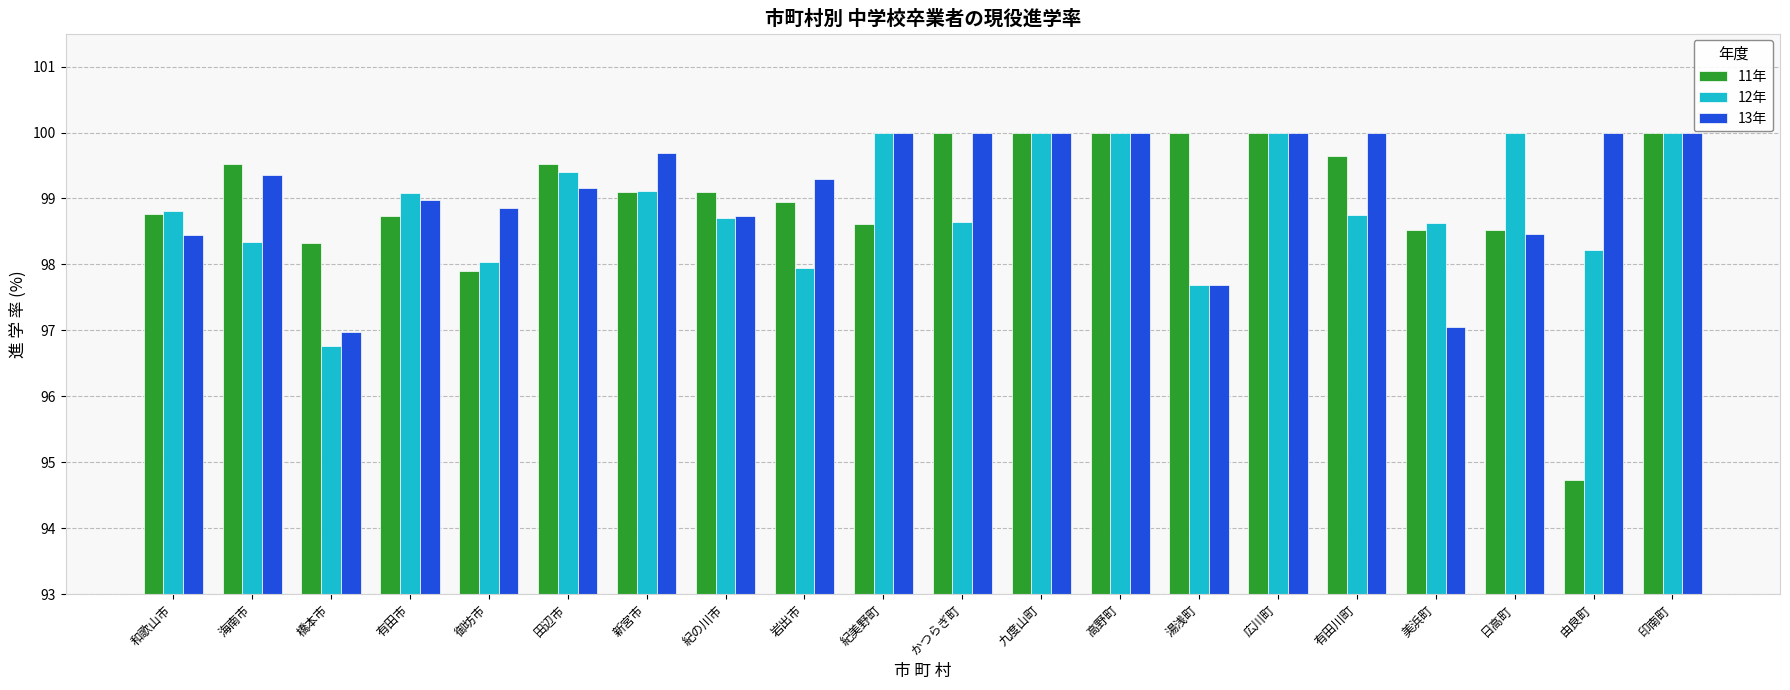

Which label corresponds to the smallest value in the chart?

由良町